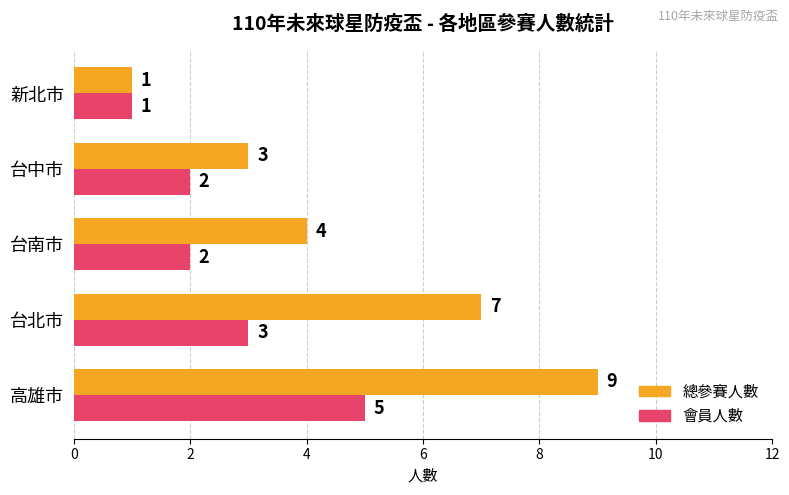

Is the value of 會員人數 at 高雄市 greater than the value of 總參賽人數 at 高雄市?

No